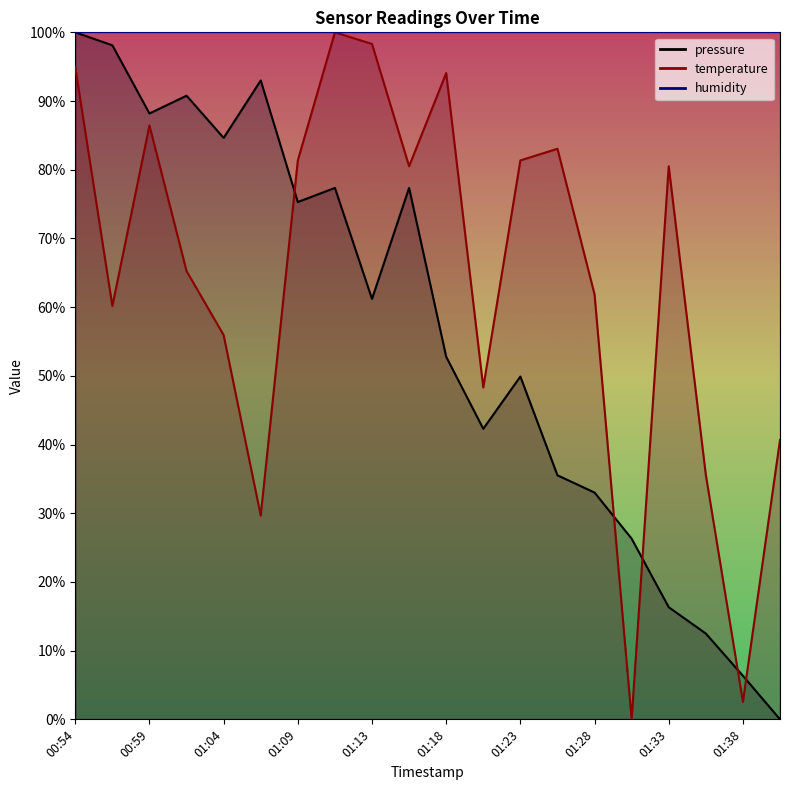

Between which two adjacent categories do temperature and pressure first intersect?

01:06 and 01:09